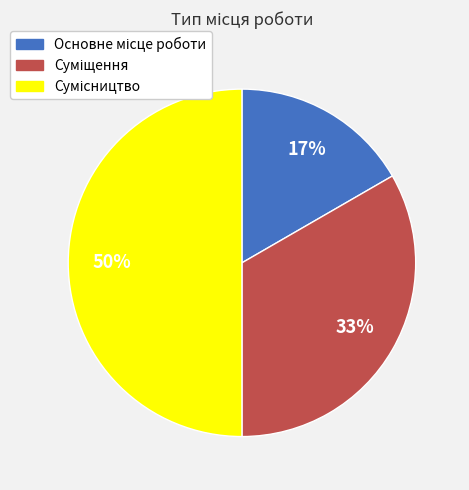

To the nearest percent, what is the average slice percentage?

33%